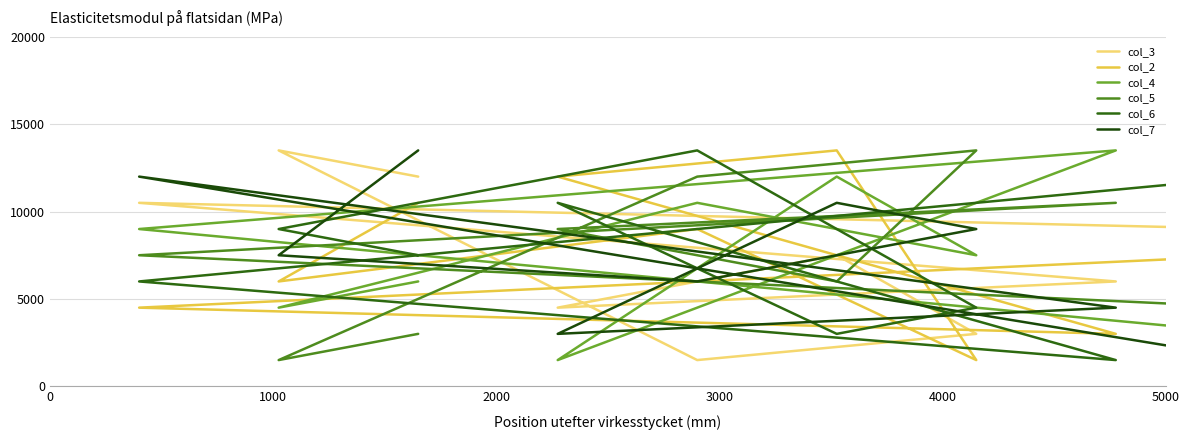

How many interior local peaks does the col_7 series have?

2